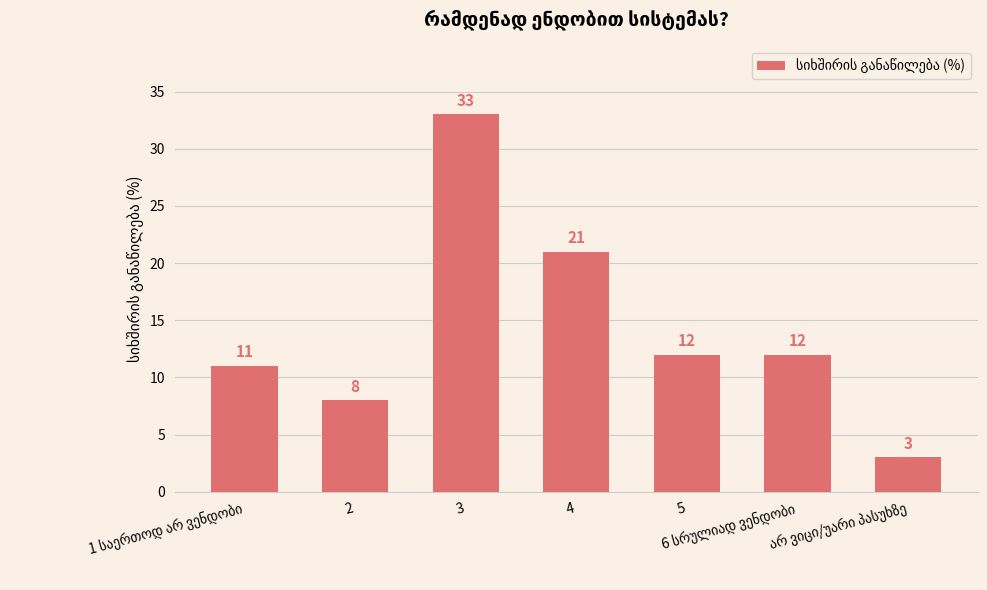

What is the difference between the second highest and second lowest values?

13